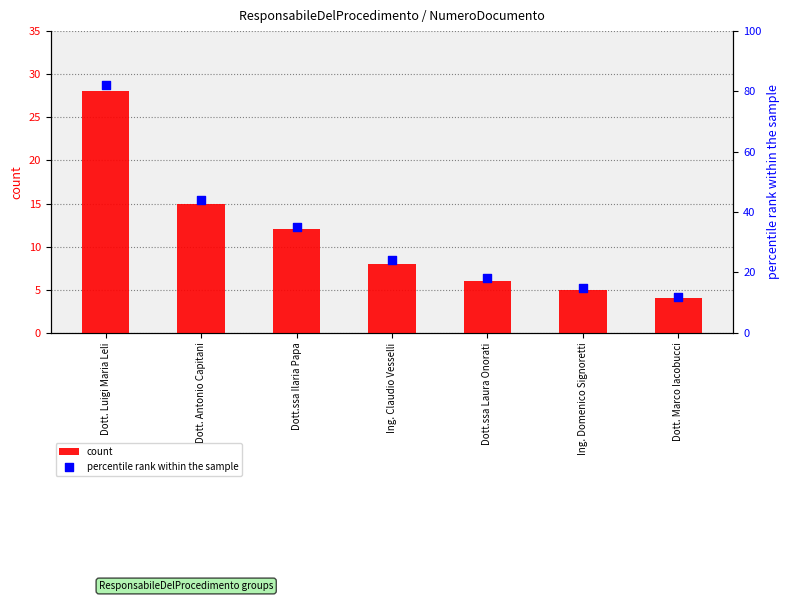

Which series has the widest spread of Y values?

percentile rank within the sample